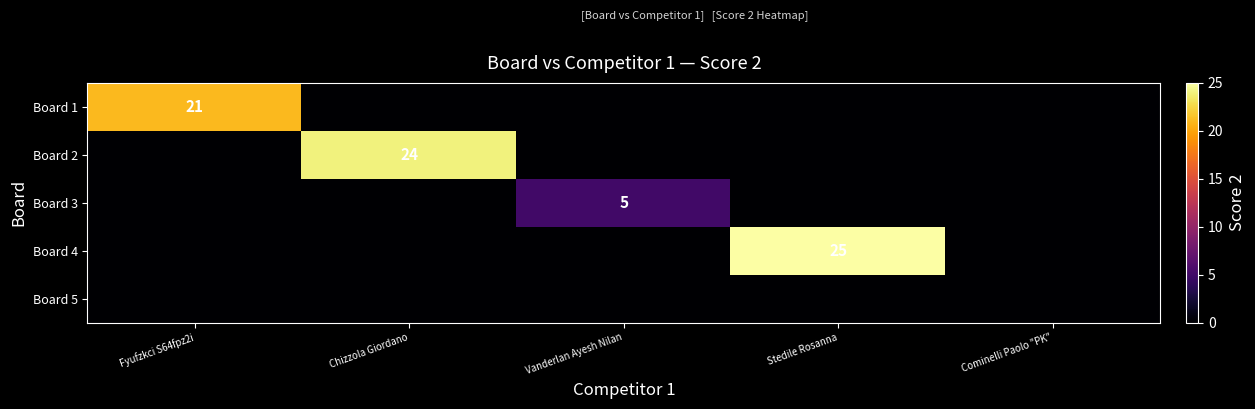

How many values in the Board 4 series exceed 0?

1